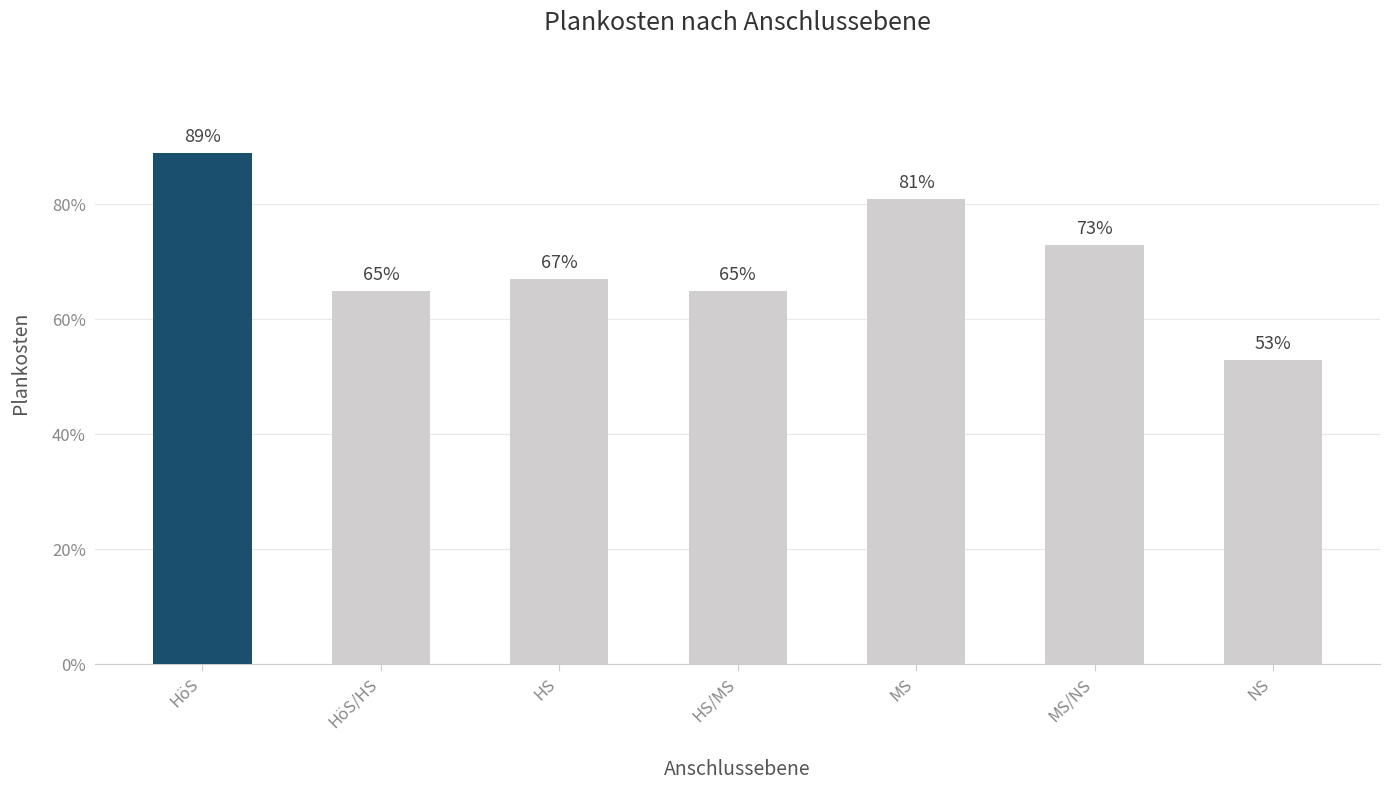

Reading left to right, list all the values displayed in this chart.

HöS=89	HöS/HS=65	HS=67	HS/MS=65	MS=81	MS/NS=73	NS=53